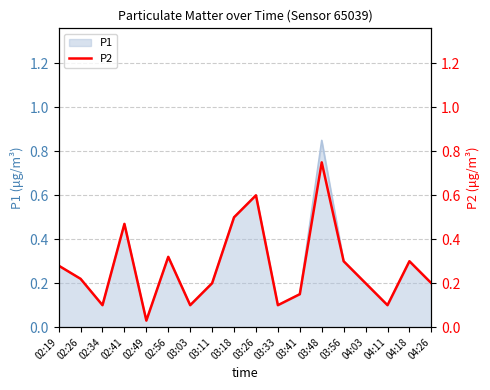

What is the sum of all values?

4.9